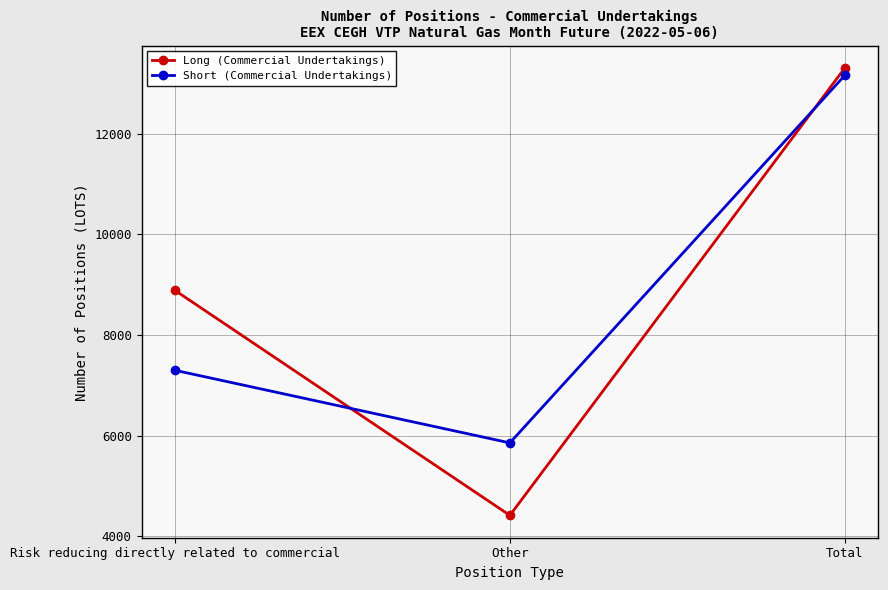

Rank the series by their maximum value, from highest to lowest.

Long (Commercial Undertakings), Short (Commercial Undertakings)